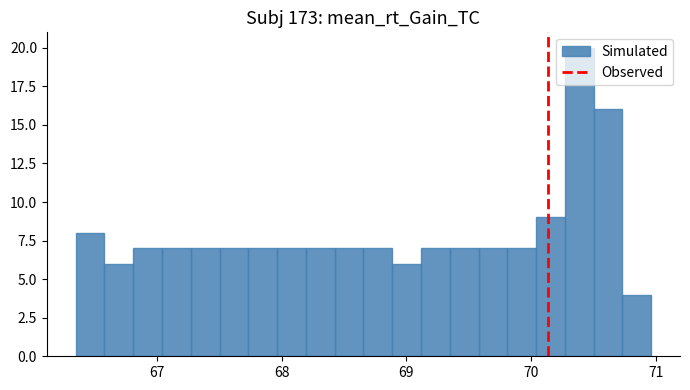

Read against the x-axis, roughly where is the centre of the tallest bar?

70.4